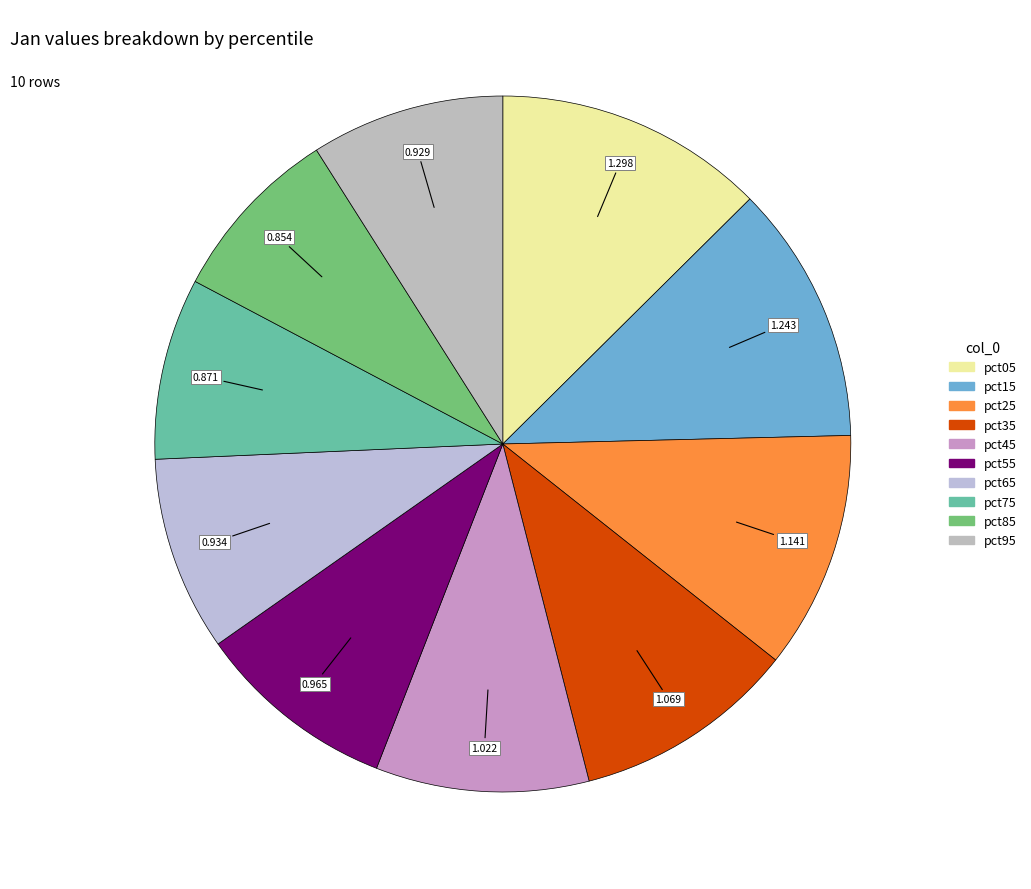

Which has a higher value, pct35 or pct25?

pct25